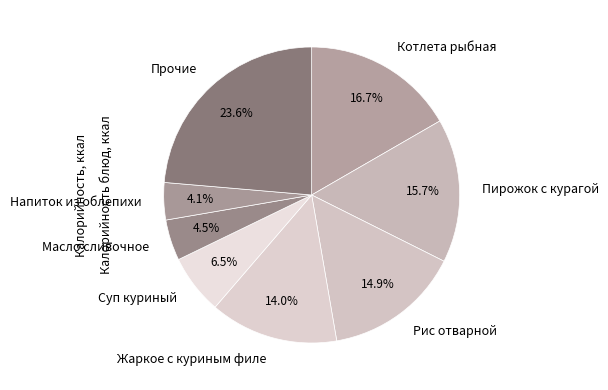

Which slice is the largest?

Прочие